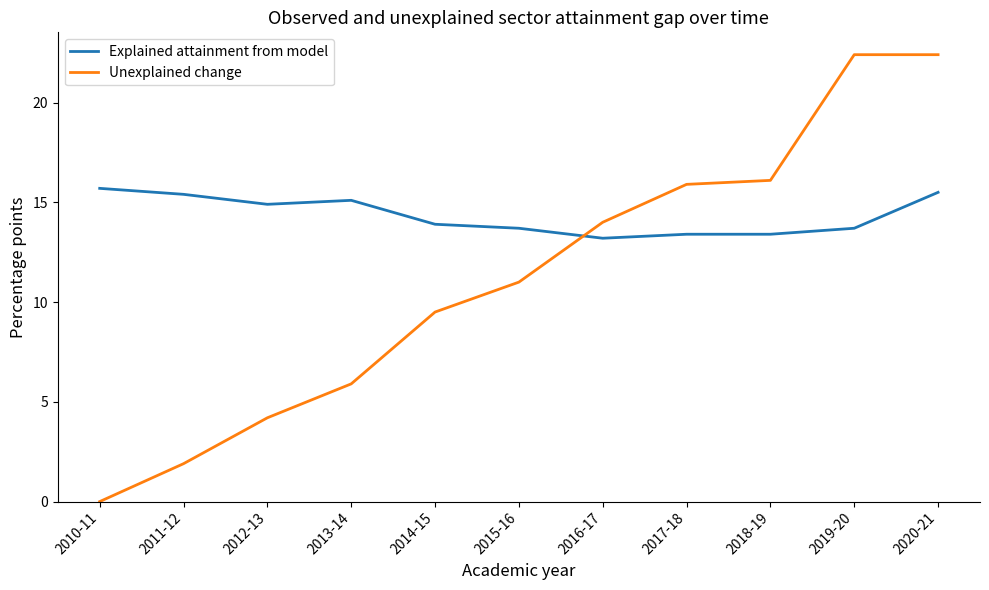

Reading right to left, extract all data points from this chart.

Explained attainment from model: 15.5	13.7	13.4	13.4	13.2	13.7	13.9	15.1	14.9	15.4	15.7
Unexplained change: 22.4	22.4	16.1	15.9	14.0	11.0	9.5	5.9	4.2	1.9	0.0